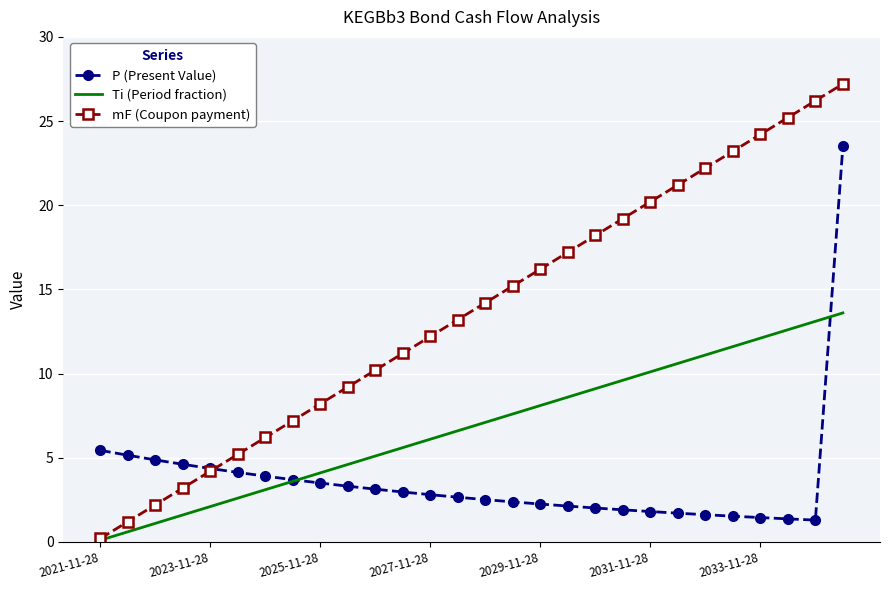

List the series in order of their overall mean, highest first.

mF (Coupon payment), Ti (Period fraction), P (Present Value)